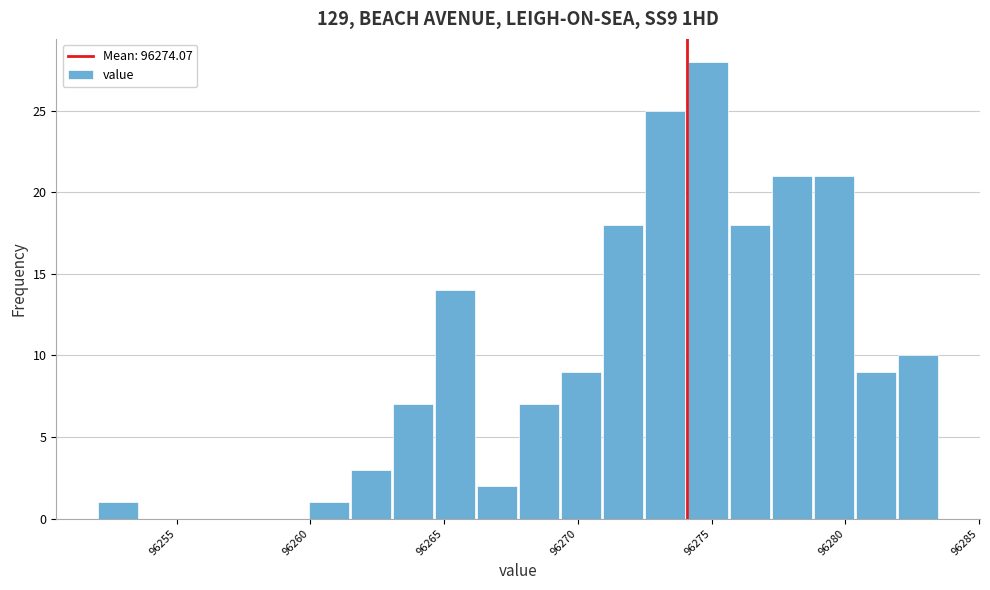

Around what value on the x-axis is the tallest bar? Give the approximate position of its centre, as read against the axis.

96275.0